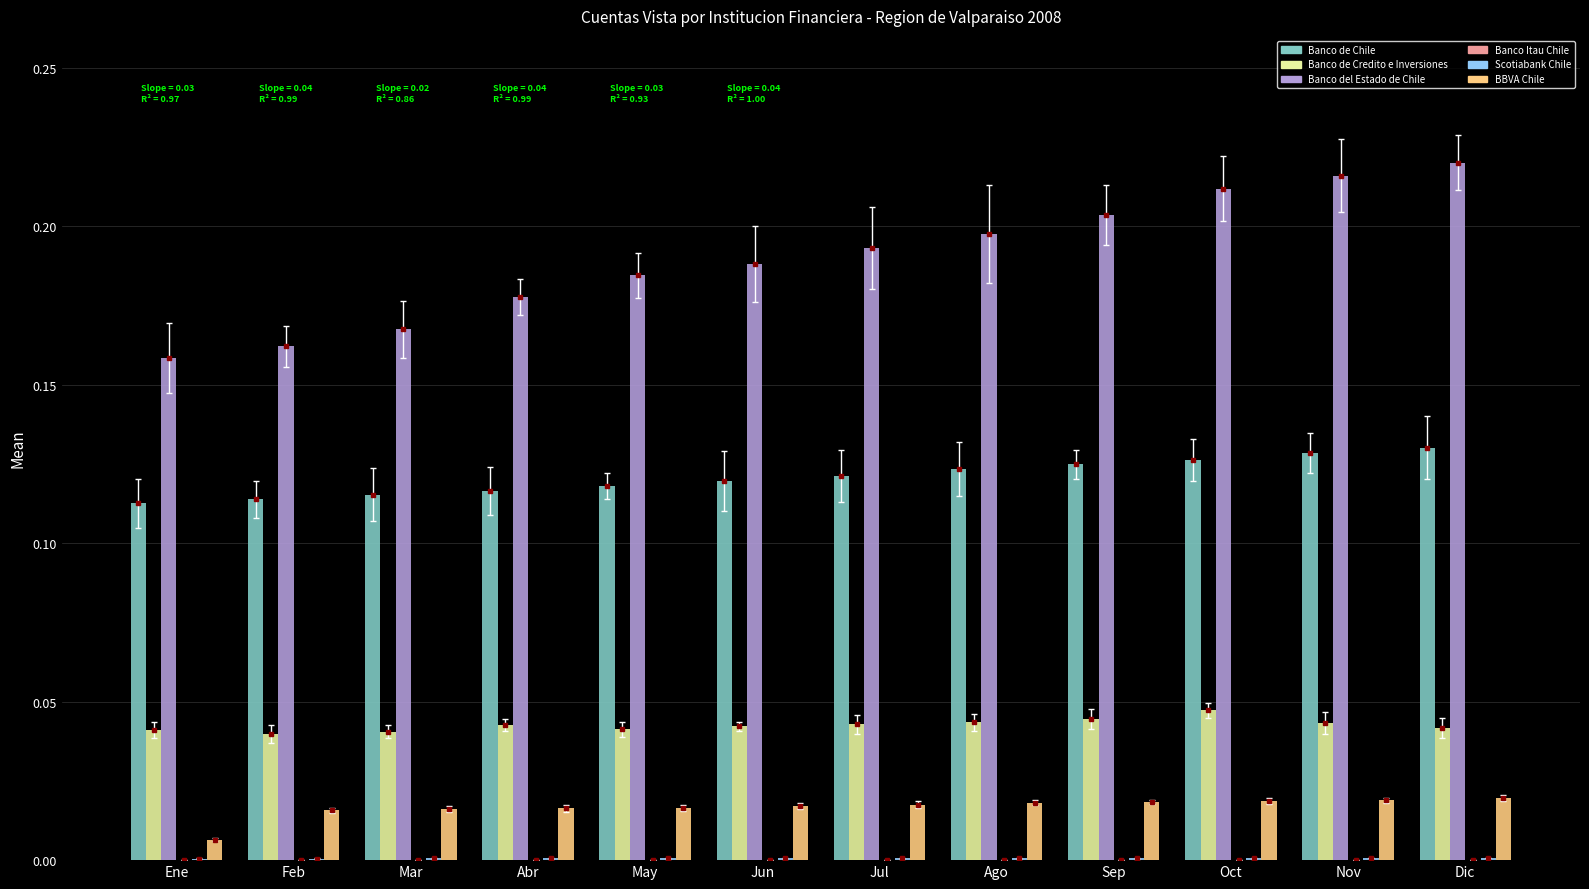

Is the value of BBVA Chile at Mar greater than the value of Banco del Estado de Chile at Mar?

No